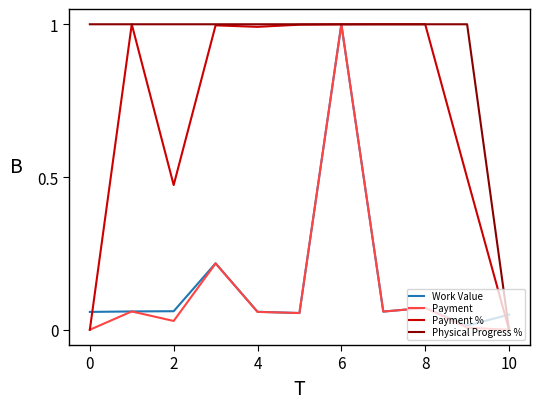

What is the maximum value shown in the chart?

1.0